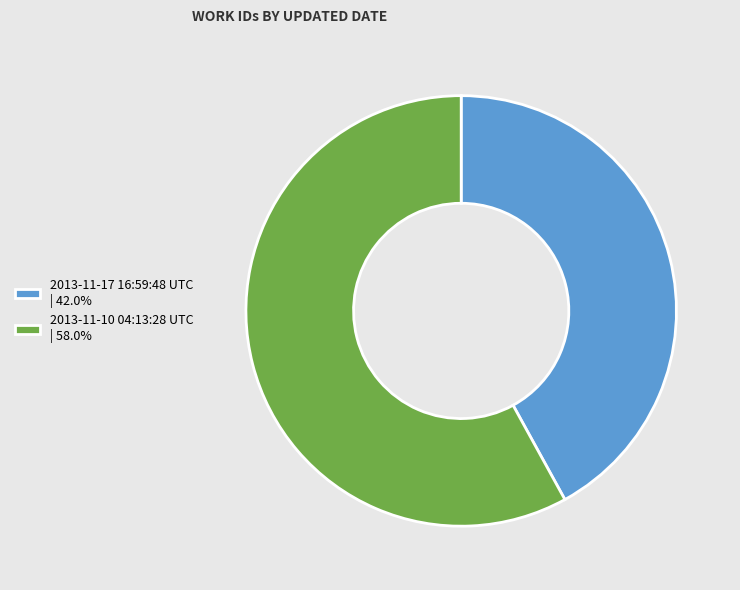

Combined, do 2013-11-17 16:59:48 UTC | 42.0% and 2013-11-10 04:13:28 UTC | 58.0% account for over 50%?

Yes